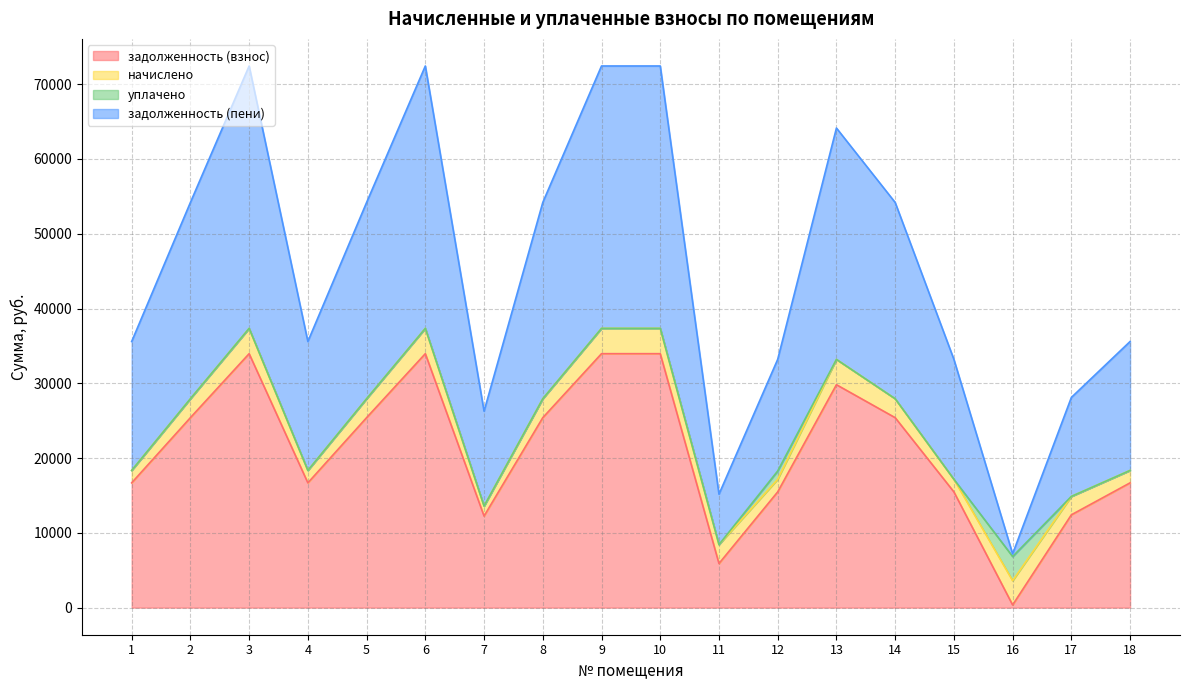

What is the total value across all series at 15?

33202.6